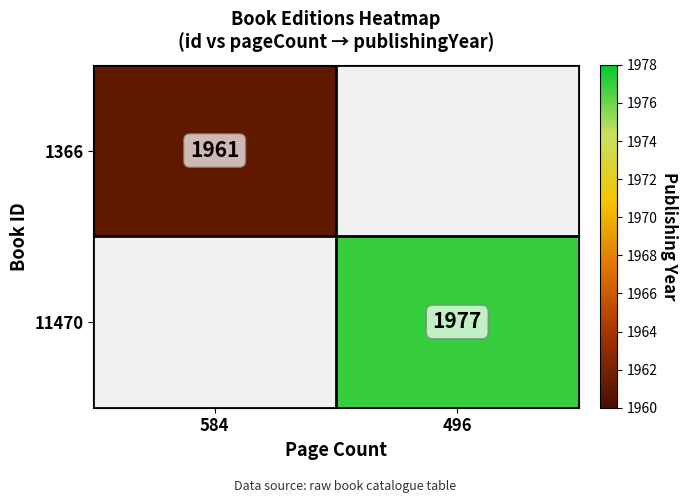

Is it true that 11470 equals 1148 at 496?

False